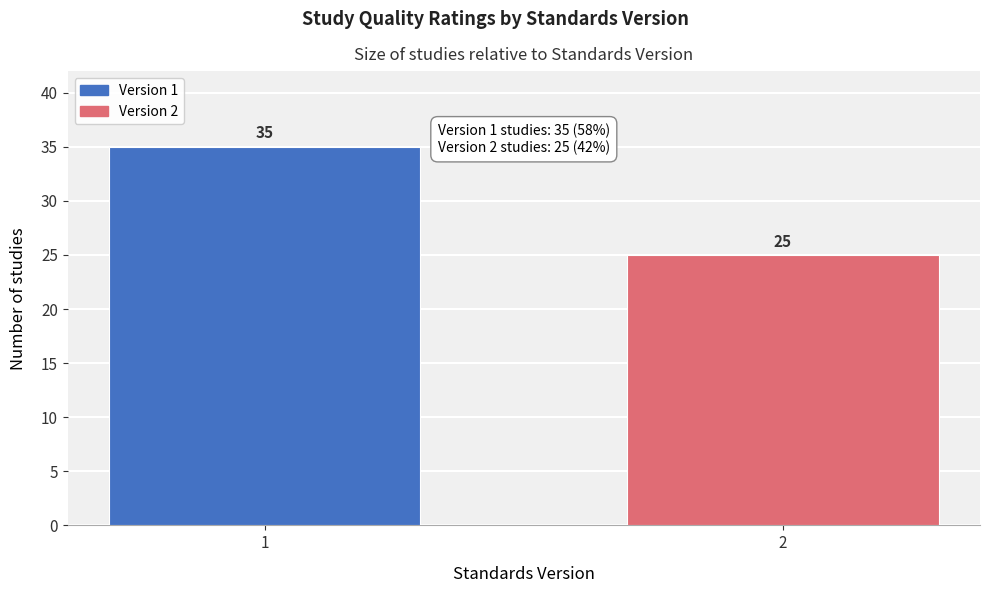

Reading left to right, extract all data points from this chart.

35	25